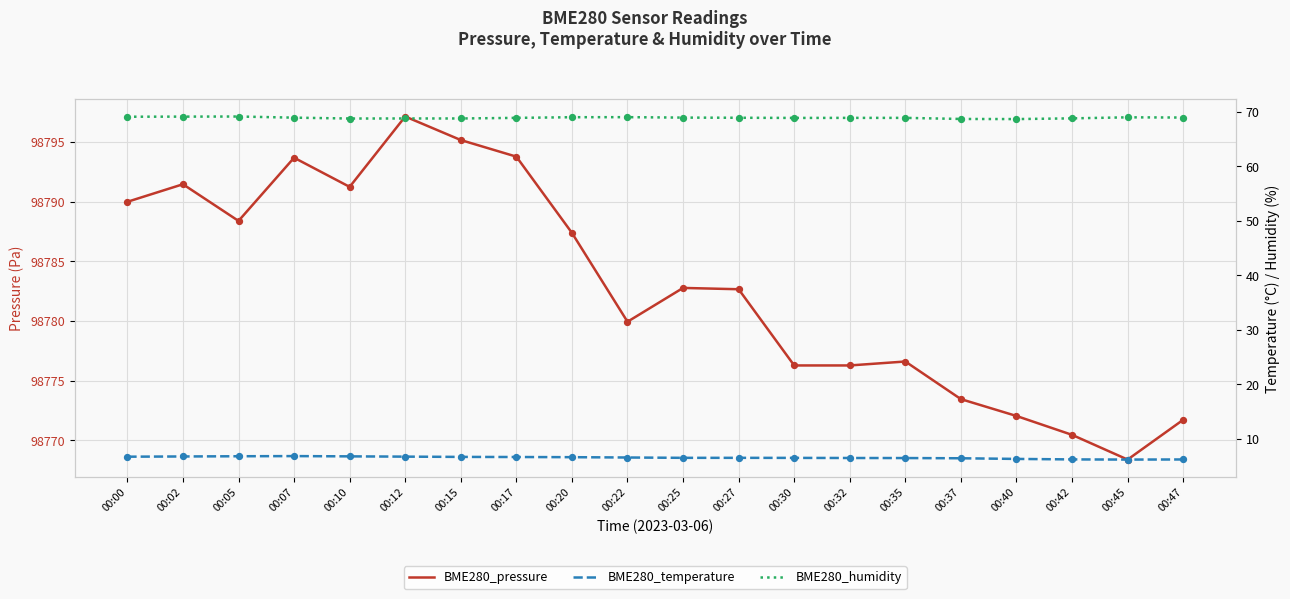

Which series has the largest total across all categories?

BME280_pressure